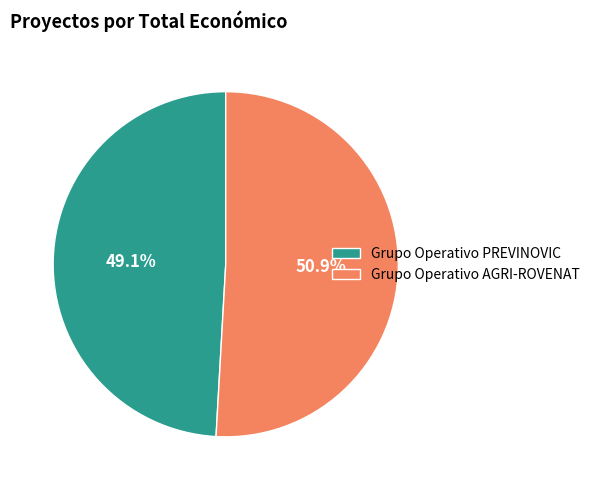

True or false: Grupo Operativo PREVINOVIC accounts for 58% of the total.

False